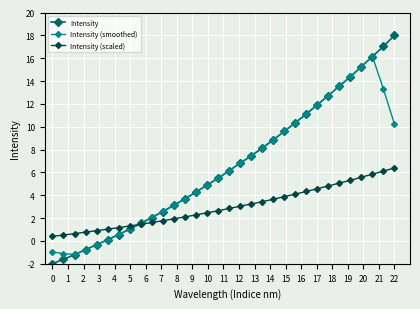

What is the sum of all Intensity values?

210.7